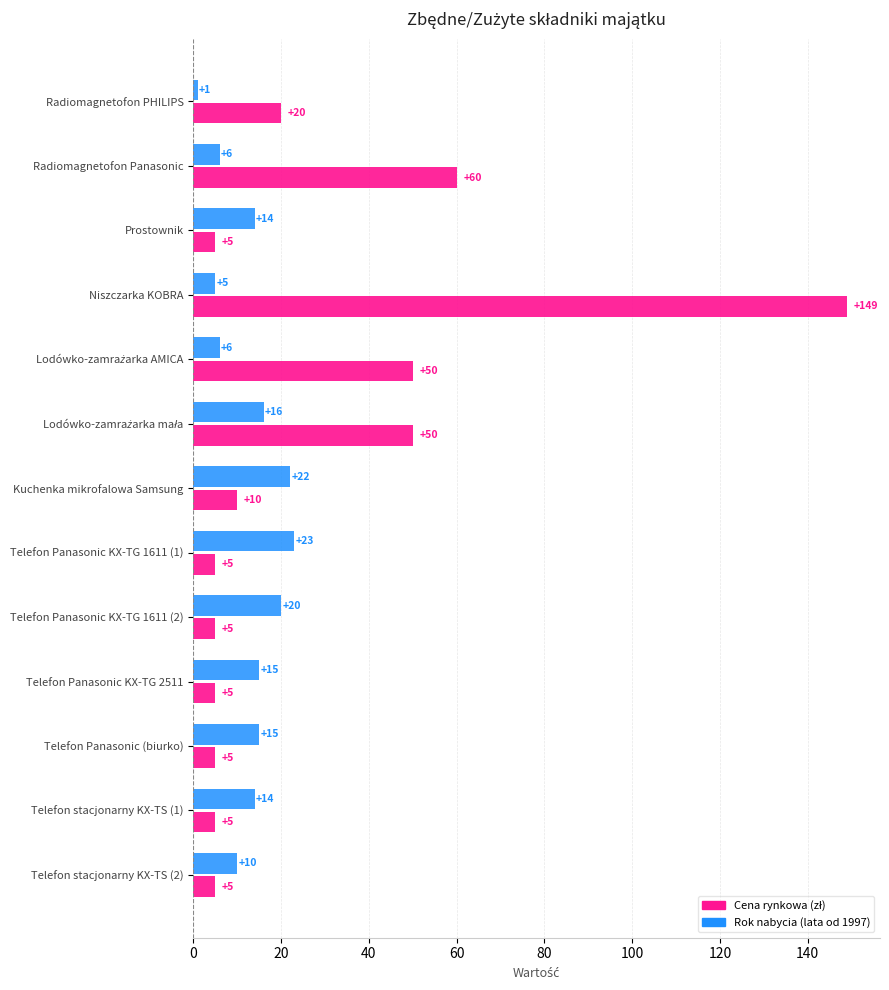

At which category is the sum across all series the highest?

Niszczarka KOBRA